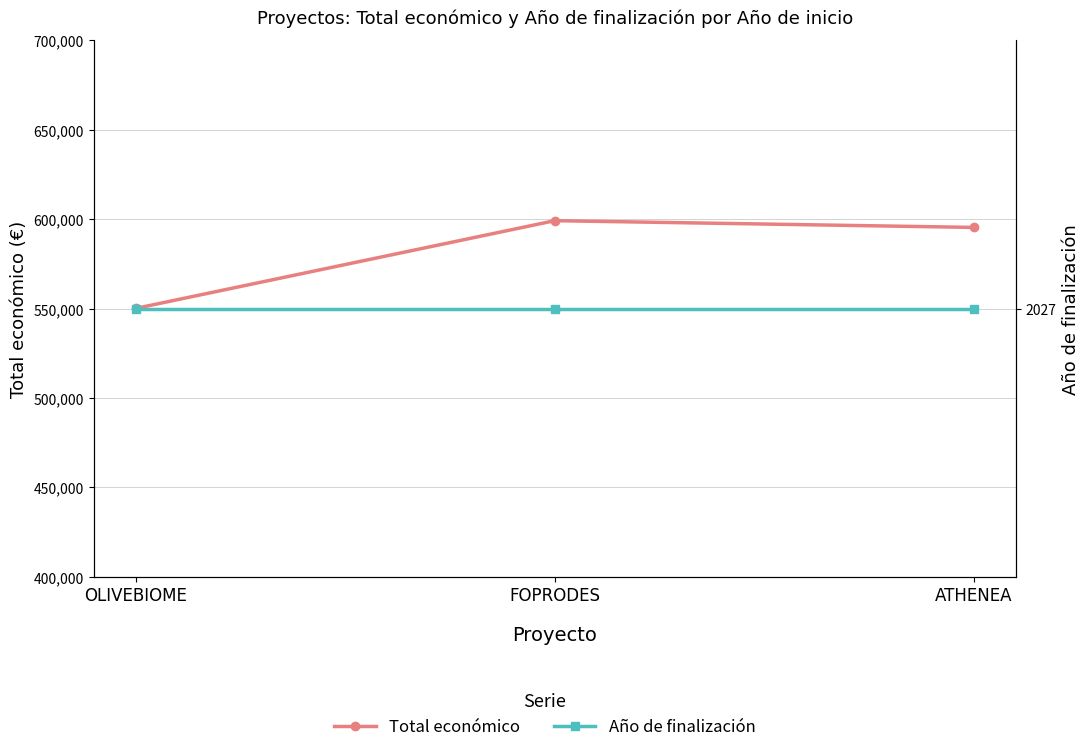

What is the value of the Año de finalización point at the 1st from the left?

2027